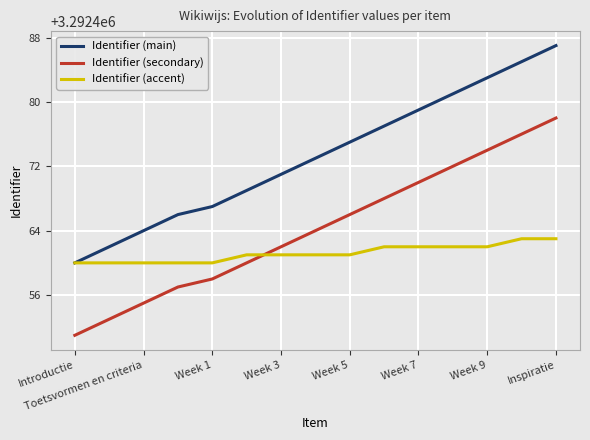

Which series has the largest total across all categories?

Identifier (main)